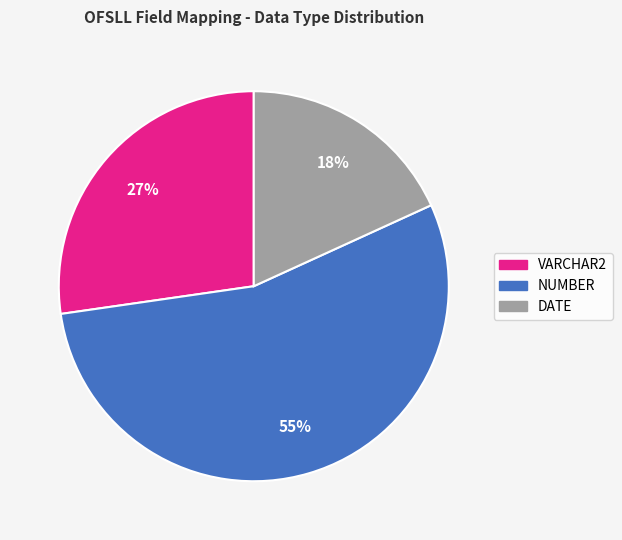

To the nearest percent, what is the average slice percentage?

33%